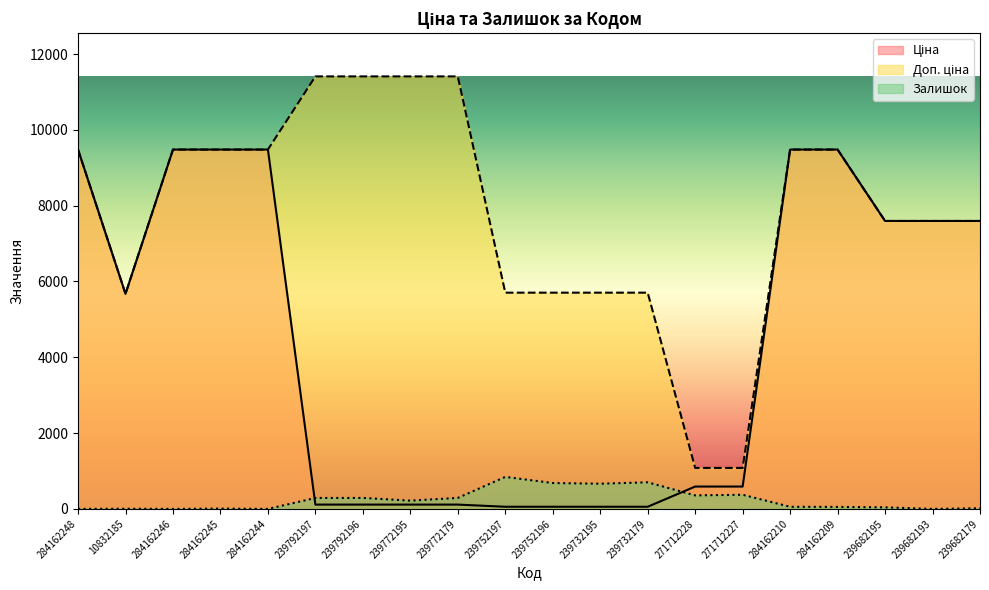

What is the difference between the second highest and minimum values in the Залишок series?

702.0